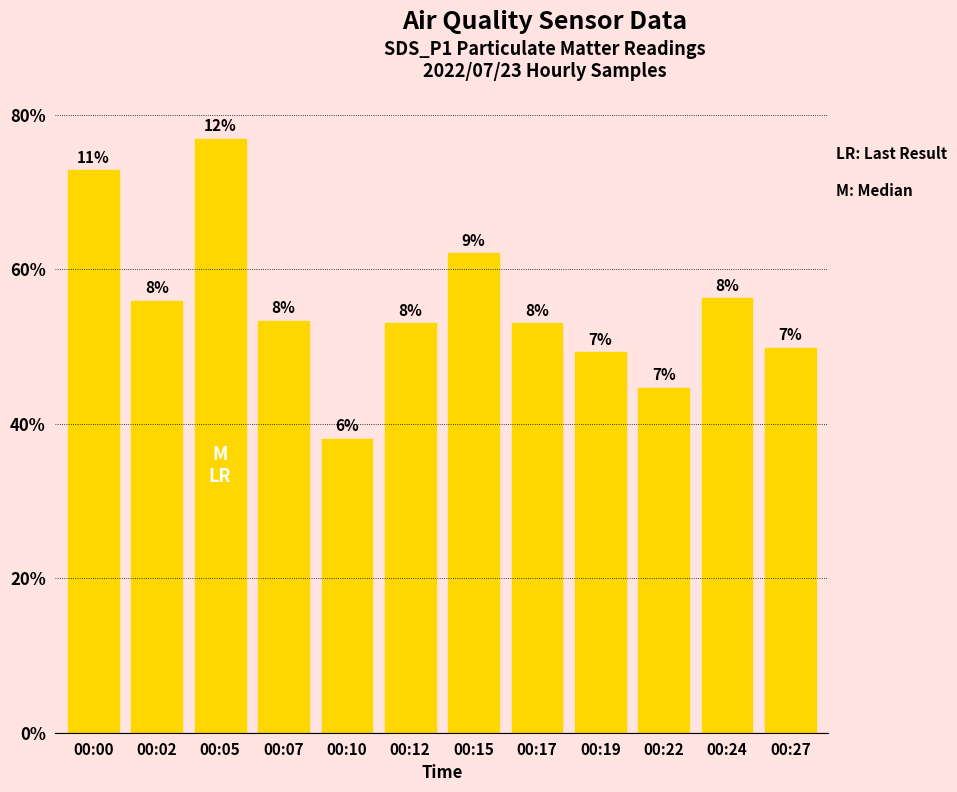

At which label does the data first exceed 4?

00:00